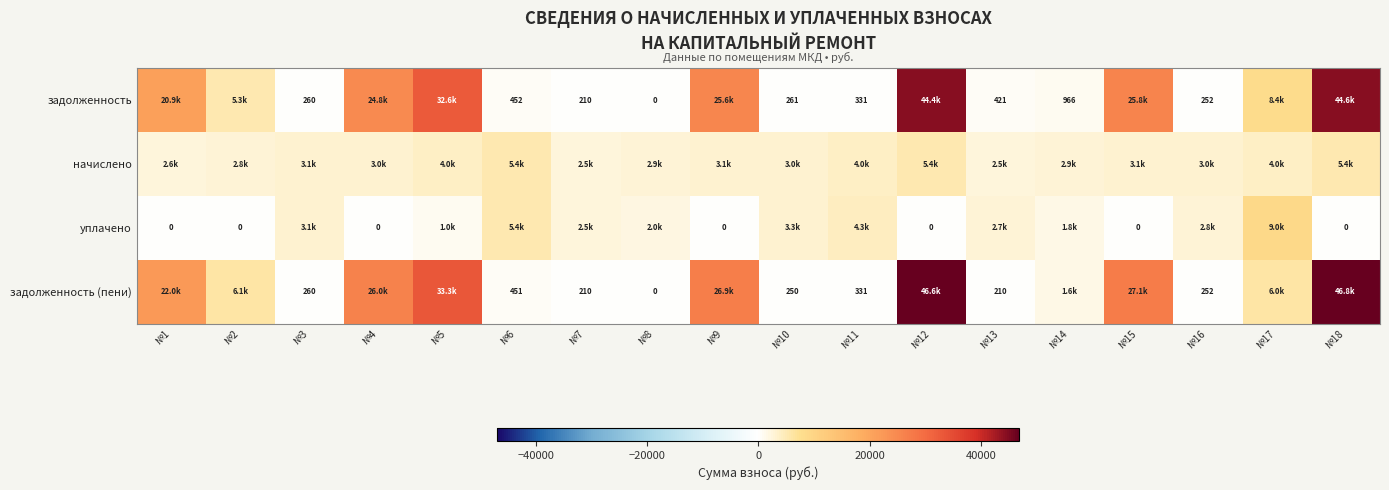

How many values in the уплачено series exceed 2000?

8